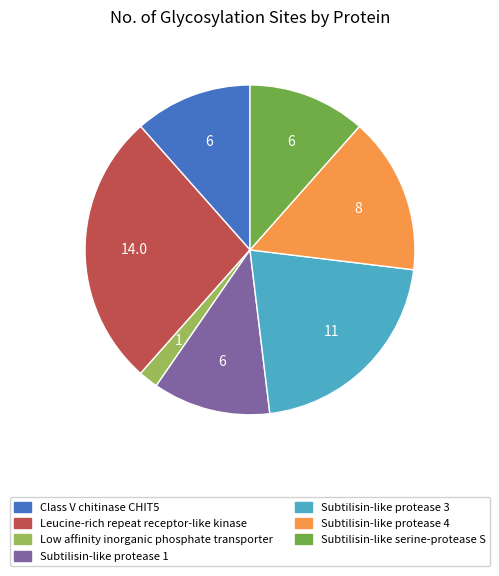

Is it true that Subtilisin-like protease 4 is 9% of the pie?

False